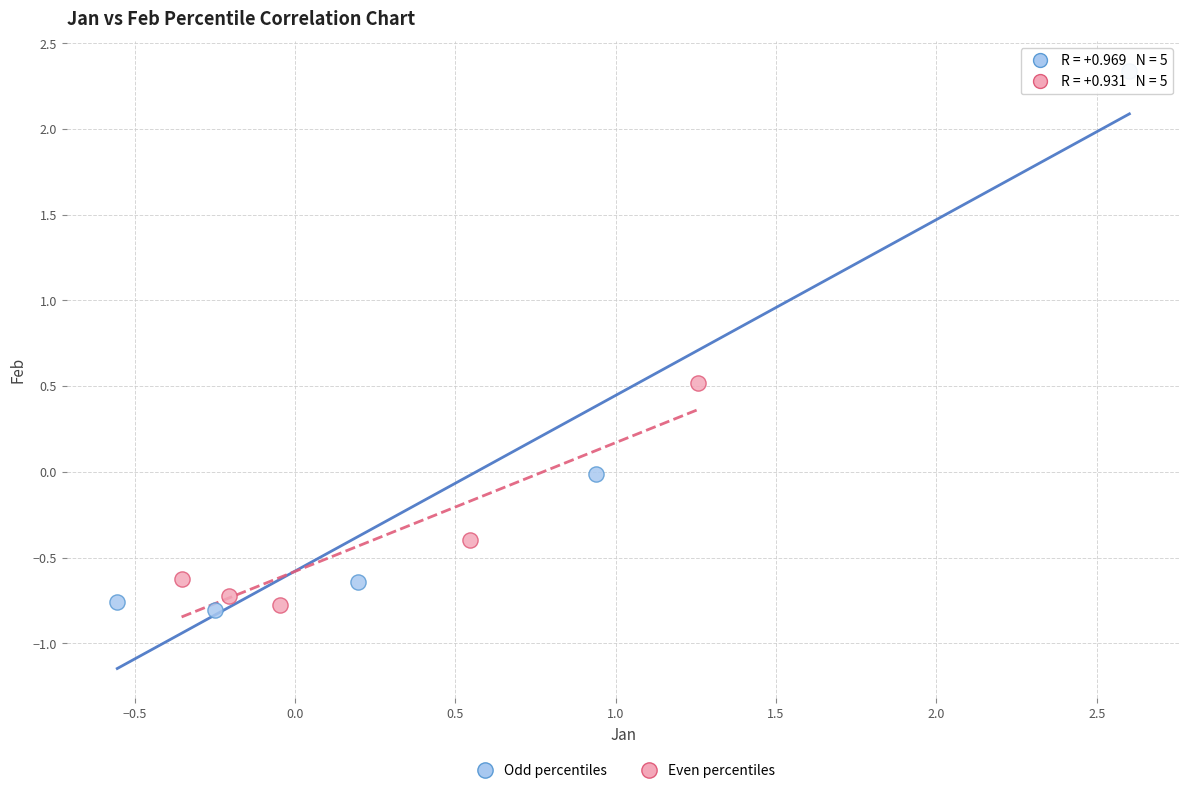

Which series has the largest Y range (max minus min)?

Odd percentiles